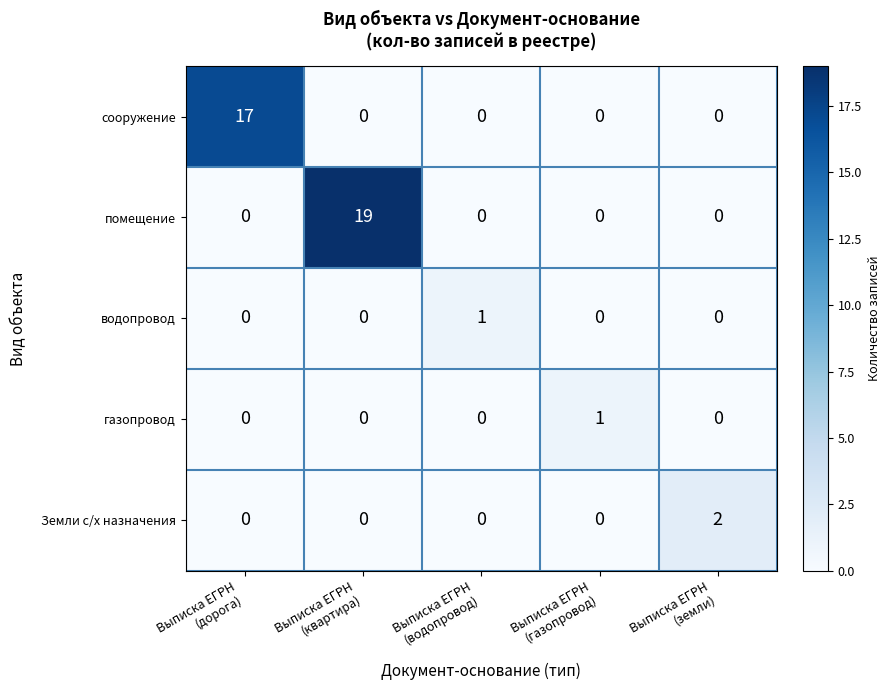

Which series has the widest spread of values?

помещение